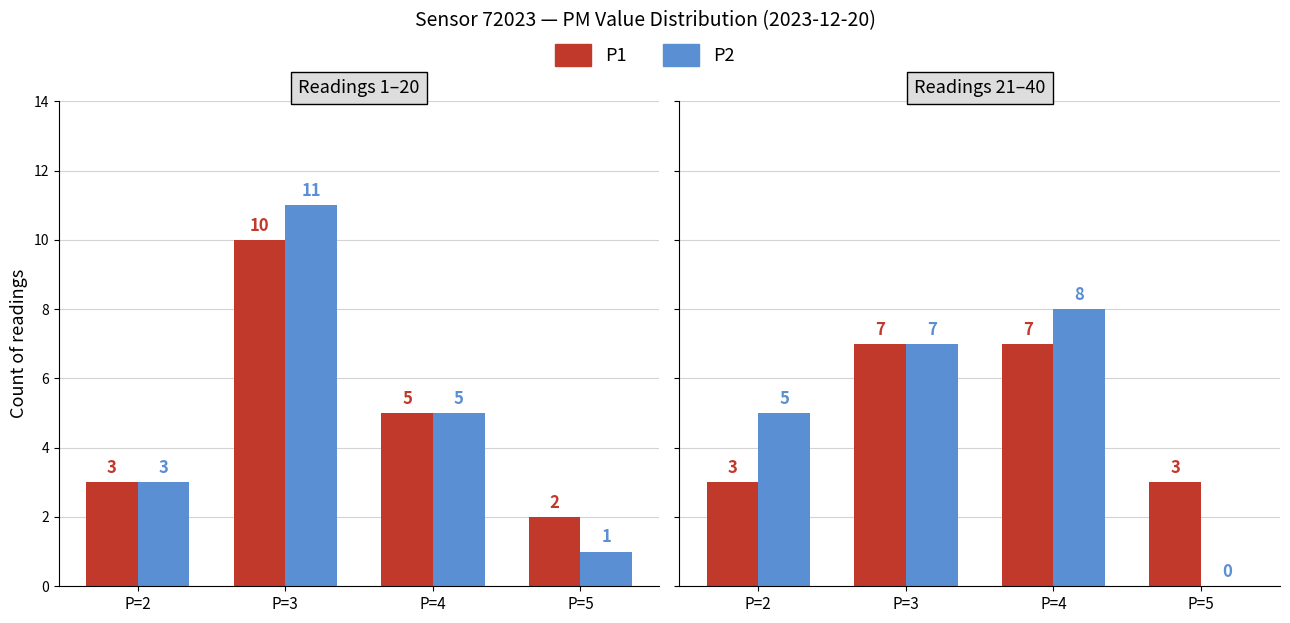

What is the value of the P2 bar at the 3rd from the left?

8